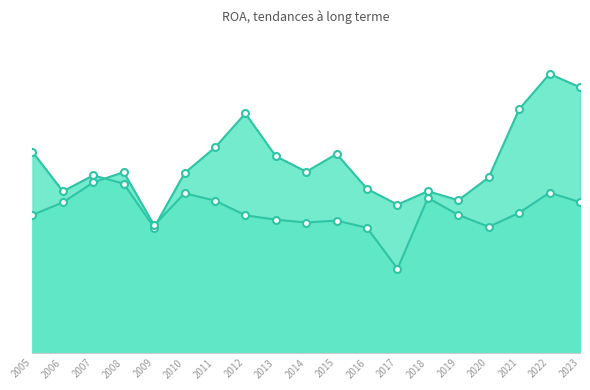

How many interior local peaks does the Amphenol Corp. series have?

5